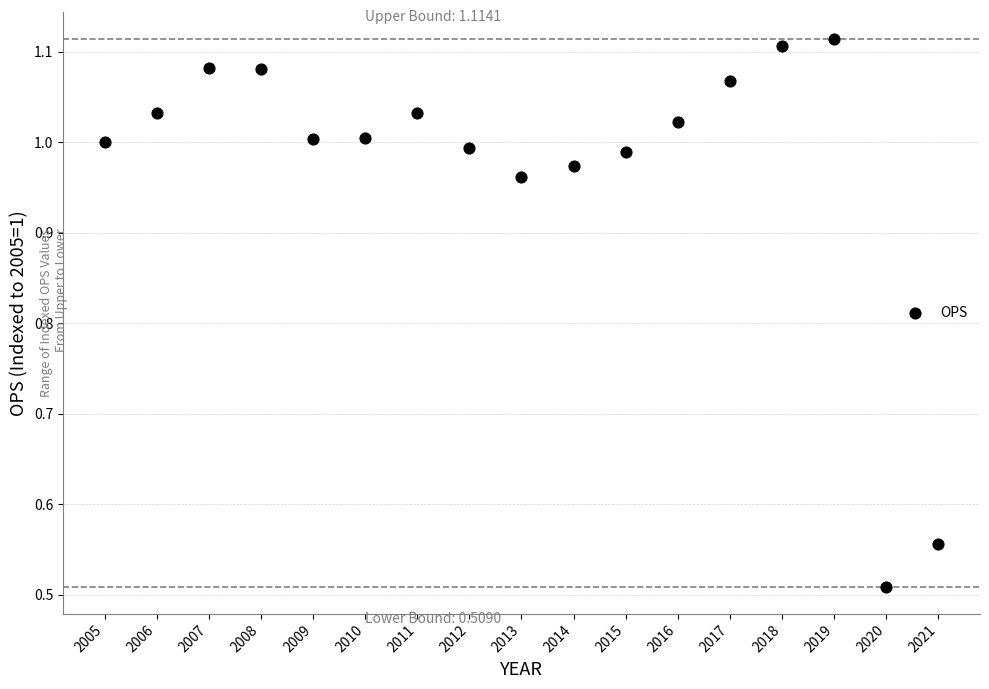

What is the range of X values (max minus min)?

16.0